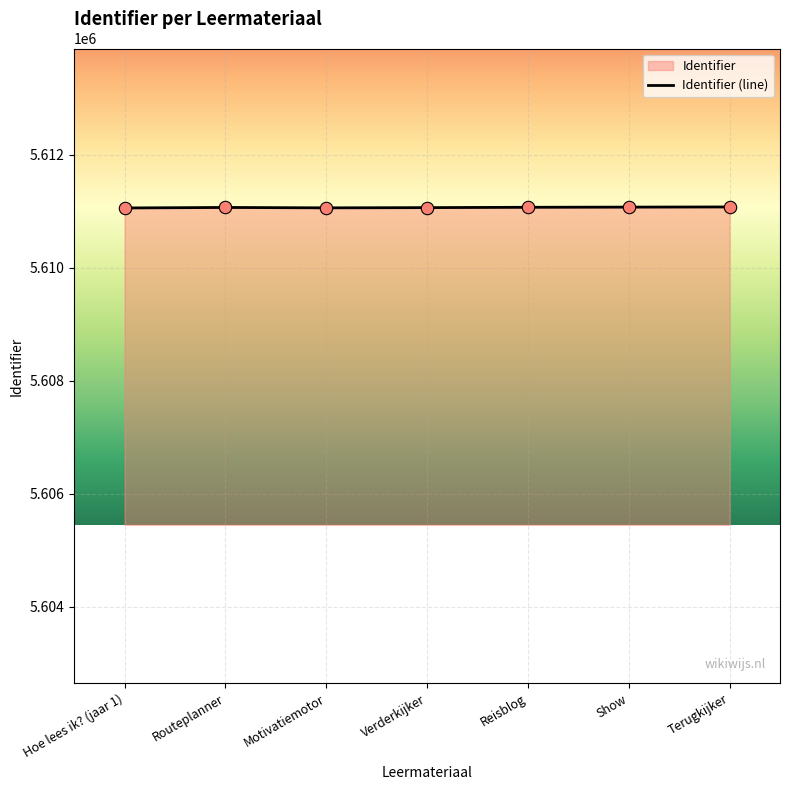

What is the ratio of the value at Motivatiemotor to the value at Hoe lees ik? (jaar 1)?

1.0